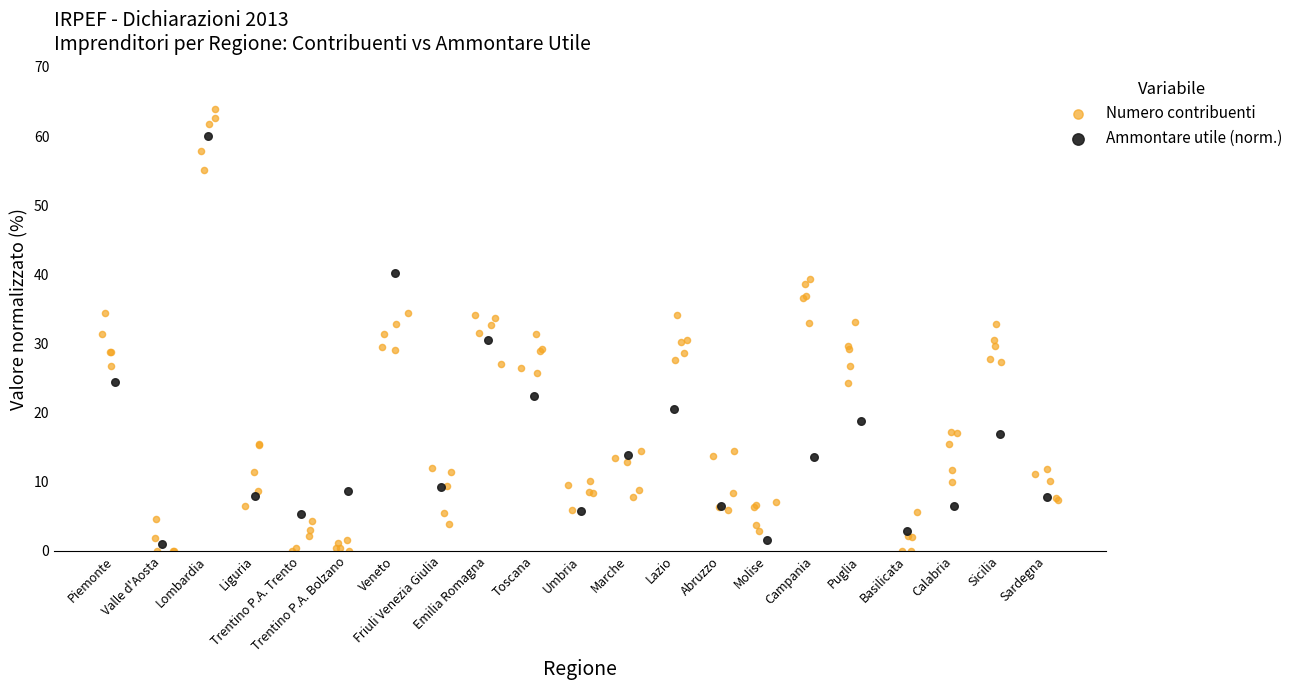

Which series has the widest spread of Y values?

Numero contribuenti